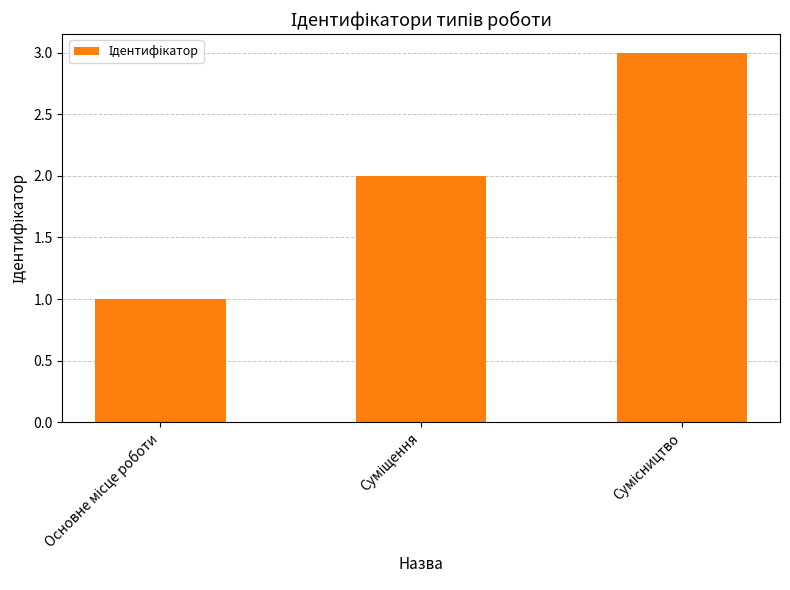

What is the sum of all values?

6